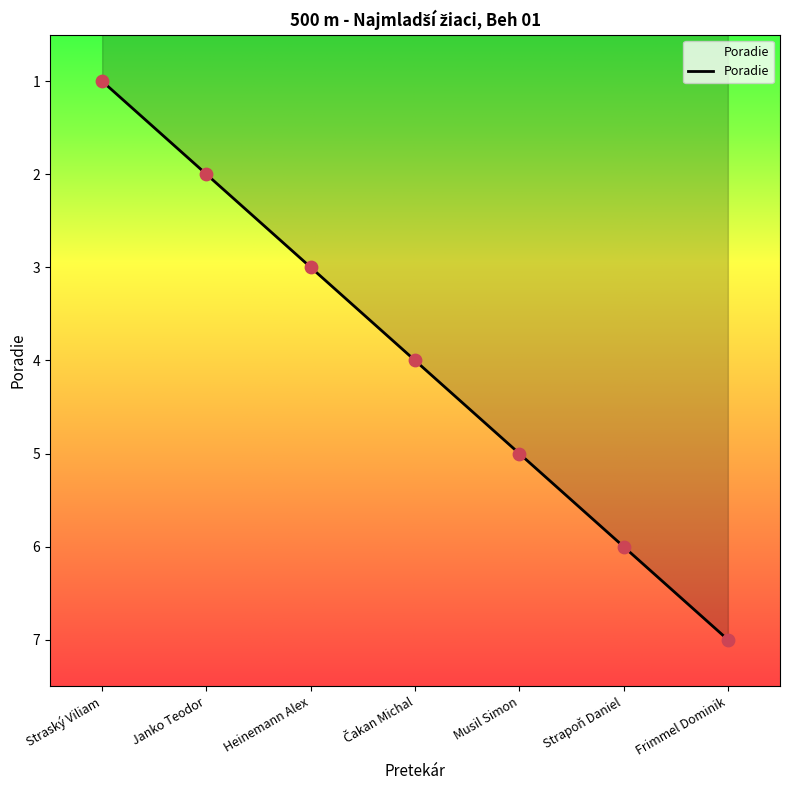

What is the ratio of the value at Strapoň Daniel to the value at Frimmel Dominik?

0.9